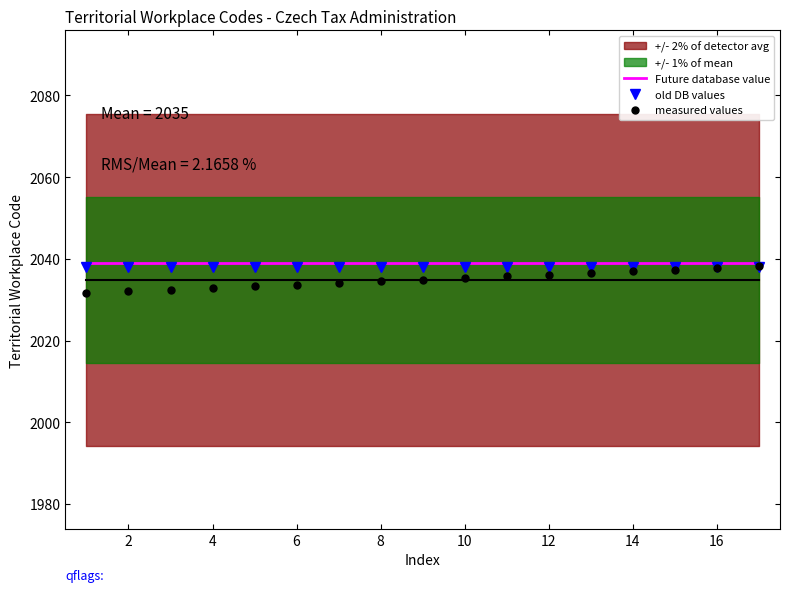

The measured values series shows 2037.7 at 16. True or false?

True